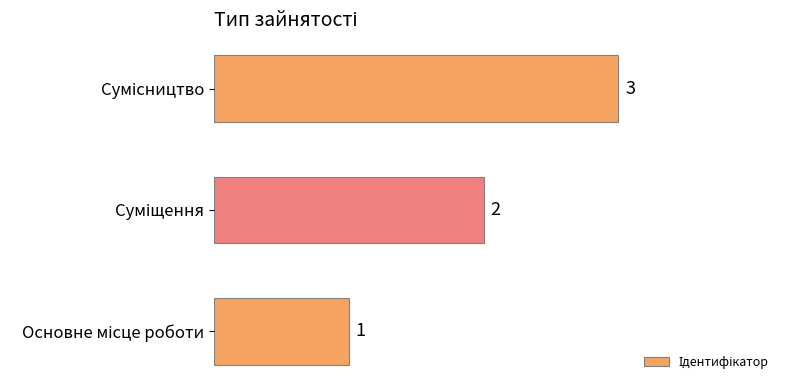

What is the sum of all values?

6